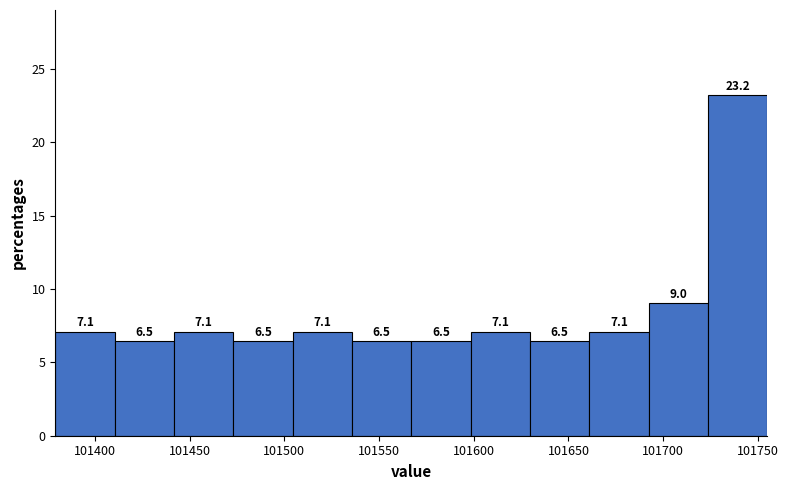

What is the height of the bar covering 101565 to 101600 on the x-axis? The bar edges are not printed on the chart, so give them approximately, as read against the axis.

6.5